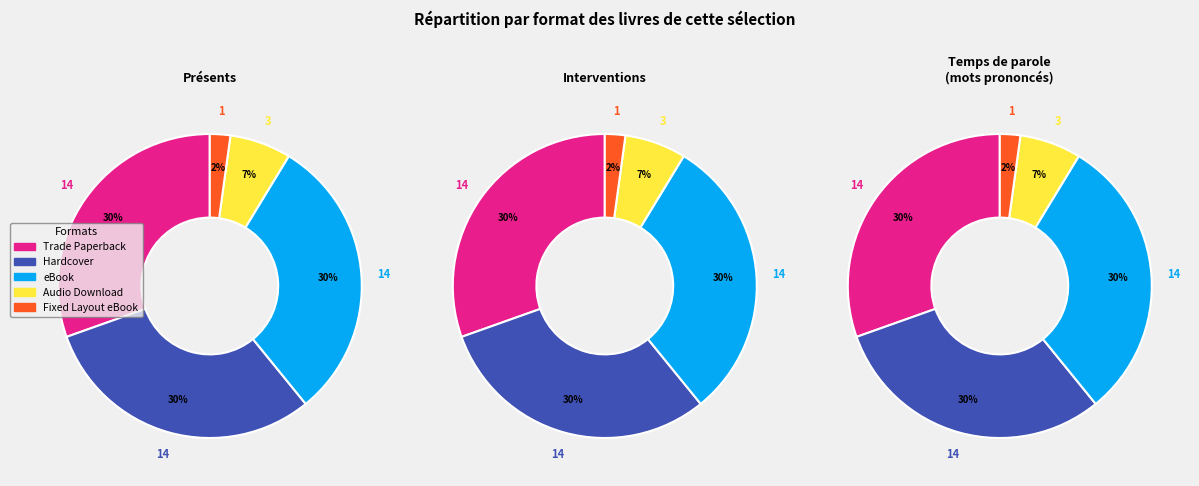

Is it true that Hardcover is 45% of the pie?

False